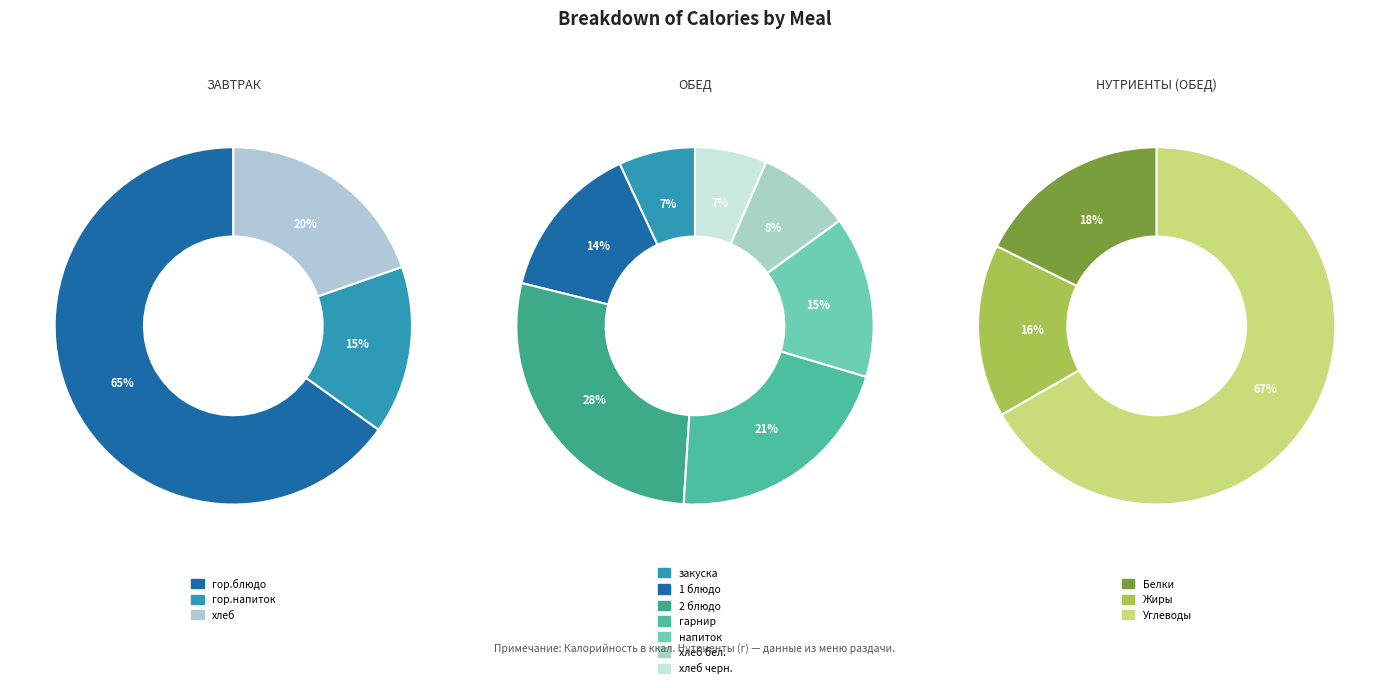

Which category has the biggest portion of the pie?

Завтрак (гор.блюдо)